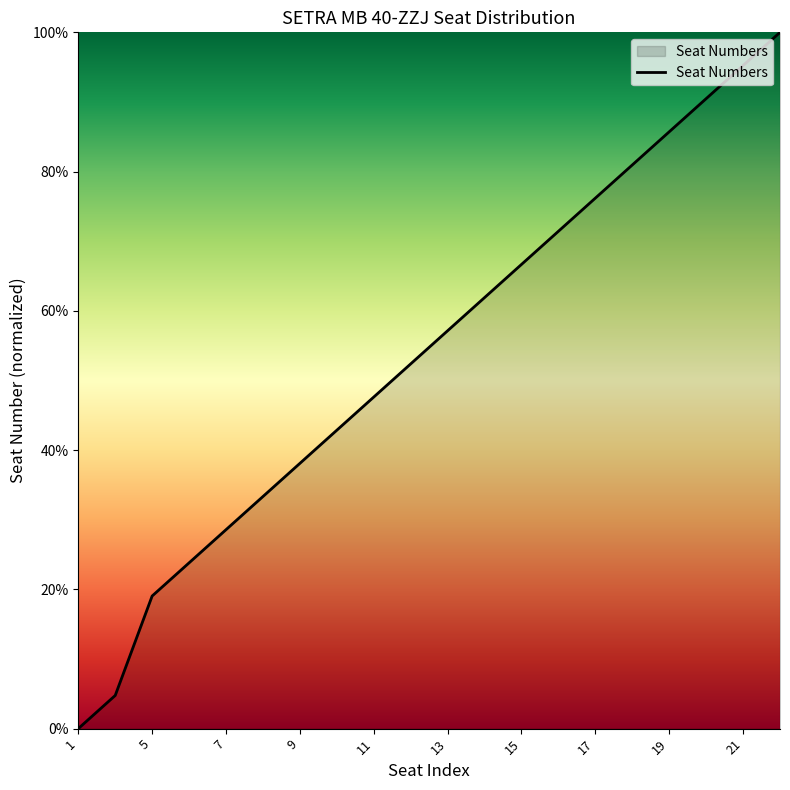

Reading left to right, transcribe all the data shown in this chart.

0.0	4.8	19.0	23.8	28.6	33.3	38.1	42.9	47.6	52.4	57.1	61.9	66.7	71.4	76.2	81.0	85.7	90.5	95.2	100.0